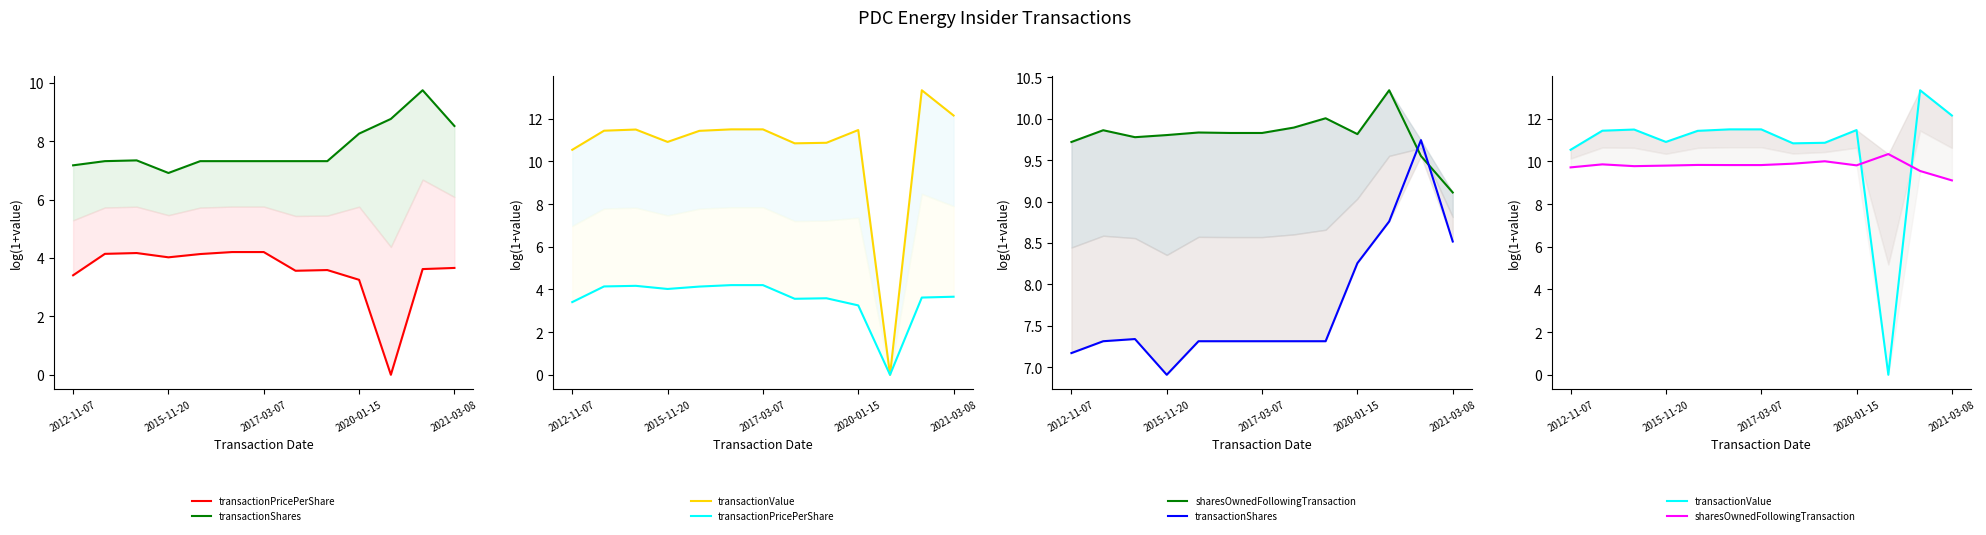

What is the lowest value of the transactionShares_line series?

6.9